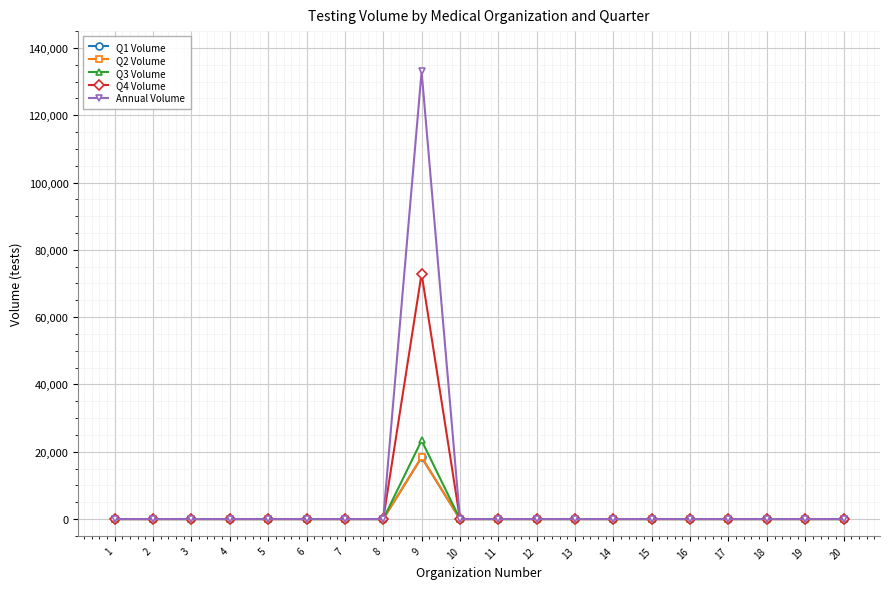

Is this an area chart (filled region under the line)?

No